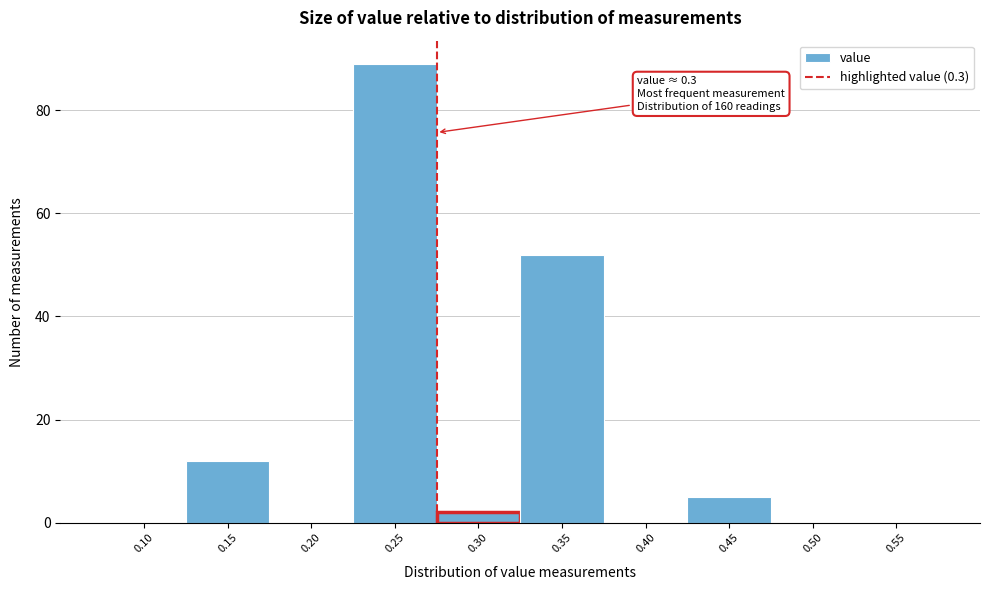

Reading right to left, what are all the values shown in this chart?

0.55=0	0.50=0	0.45=5	0.40=0	0.35=52	0.30=2	0.25=89	0.20=0	0.15=12	0.10=0